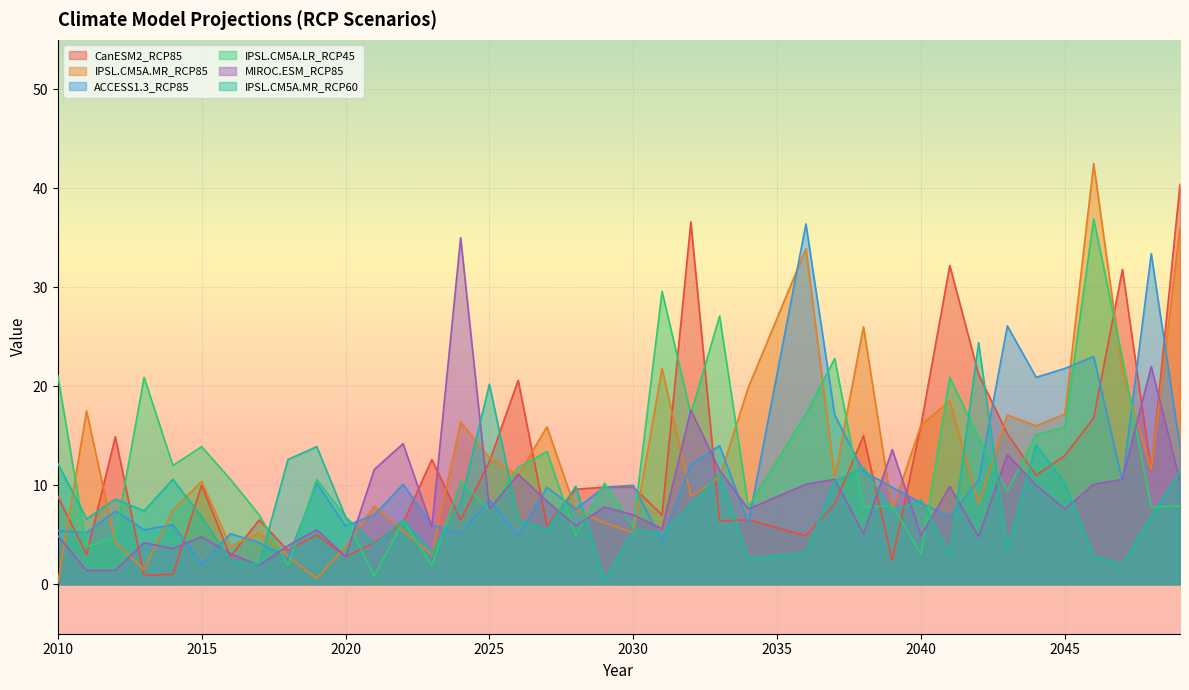

Between 2020 and 2029, which series saw the biggest shift?

CanESM2_RCP85